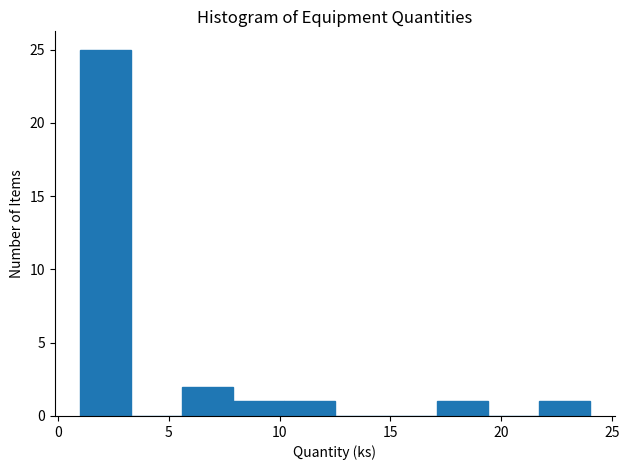

Which range on the x-axis has the tallest bar?

1.0 to 3.3